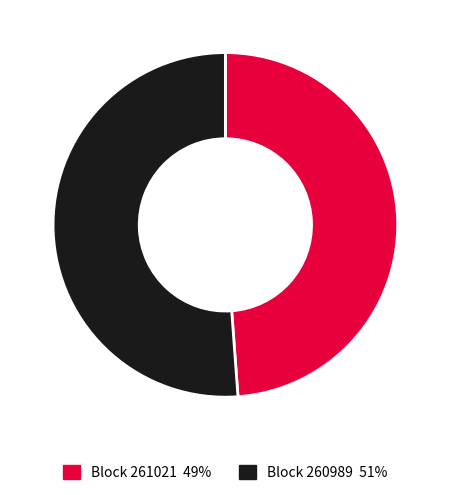

Count the number of slices in the pie.

2